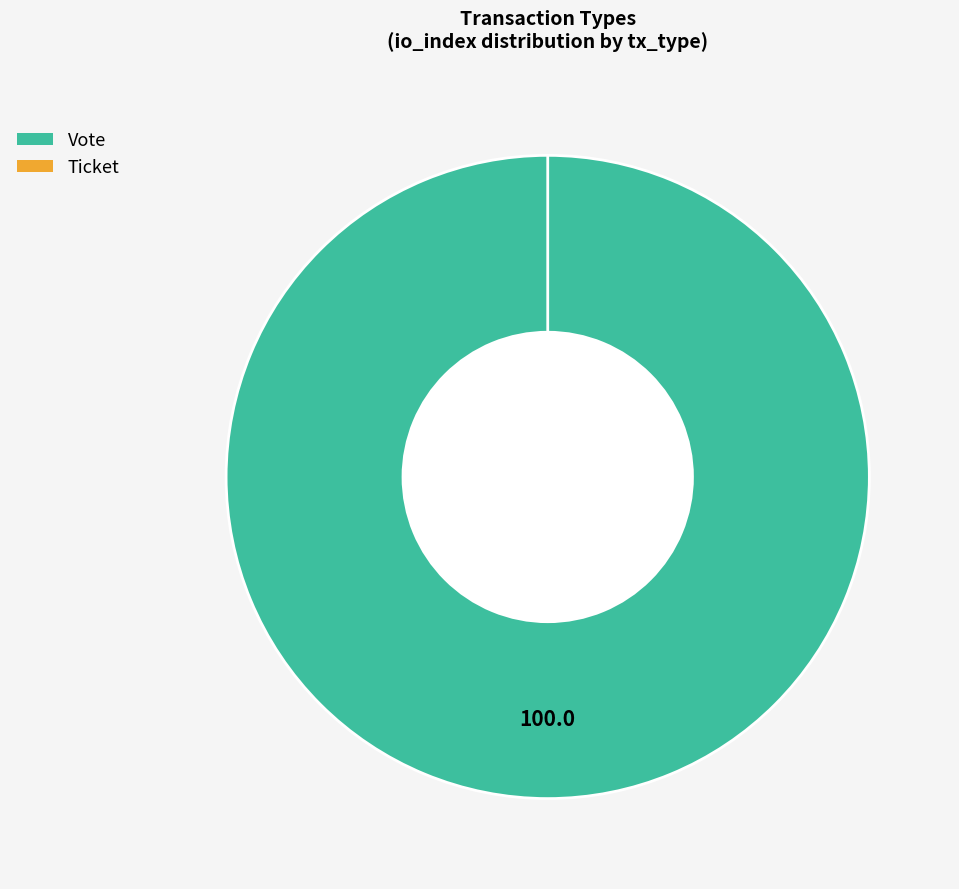

Is it true that Ticket is 0% of the pie?

True